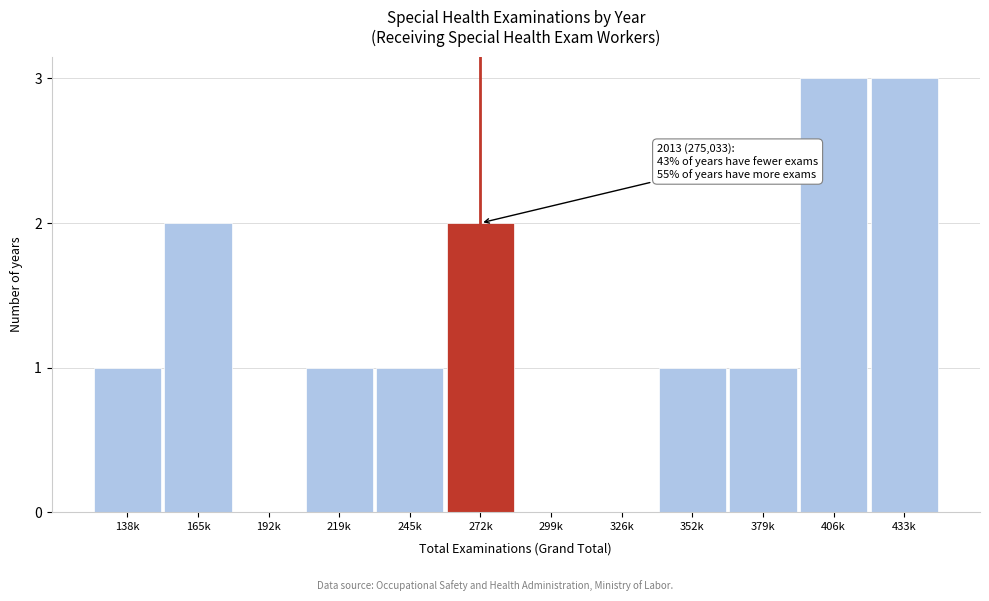

Reading left to right, extract all data points from this chart.

138k=1	165k=2	192k=0	219k=1	245k=1	272k=2	299k=0	326k=0	352k=1	379k=1	406k=3	433k=3